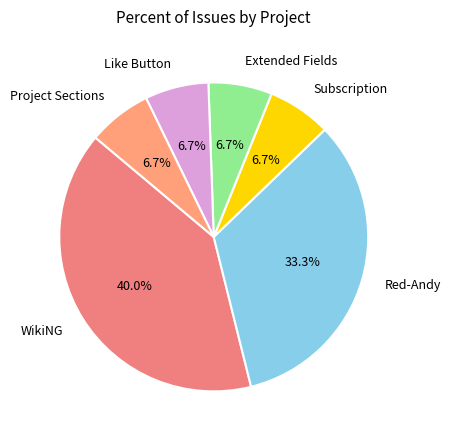

True or false: Red-Andy accounts for 47% of the total.

False